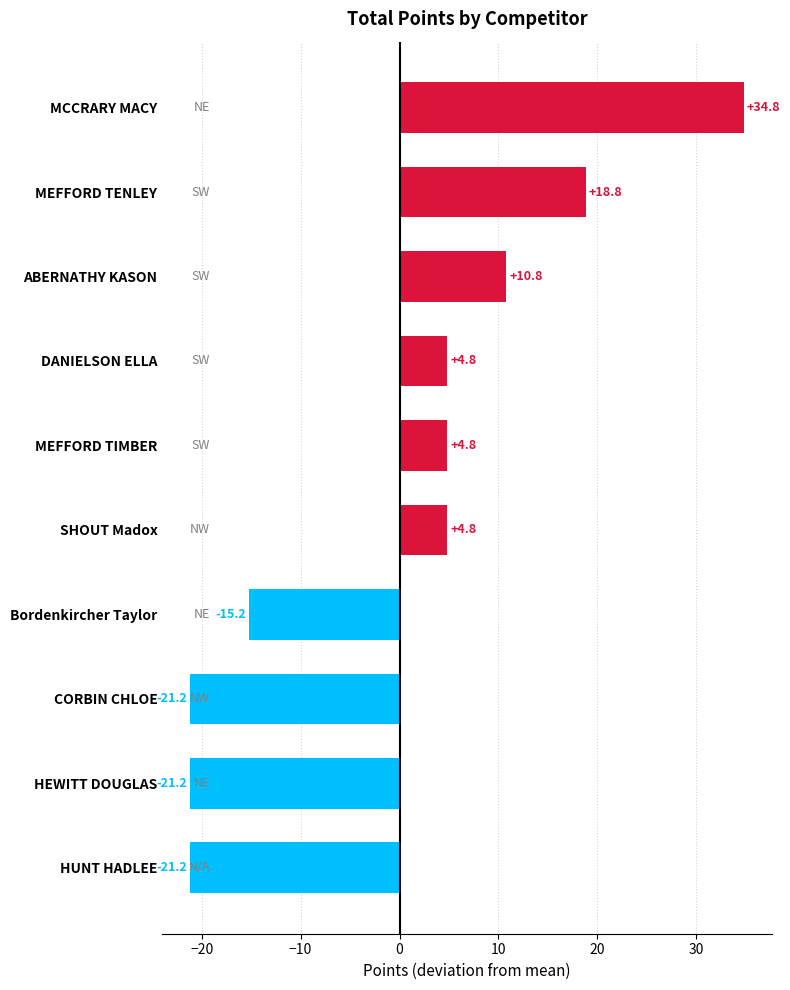

Are the bars grouped side by side (vs. stacked)?

No